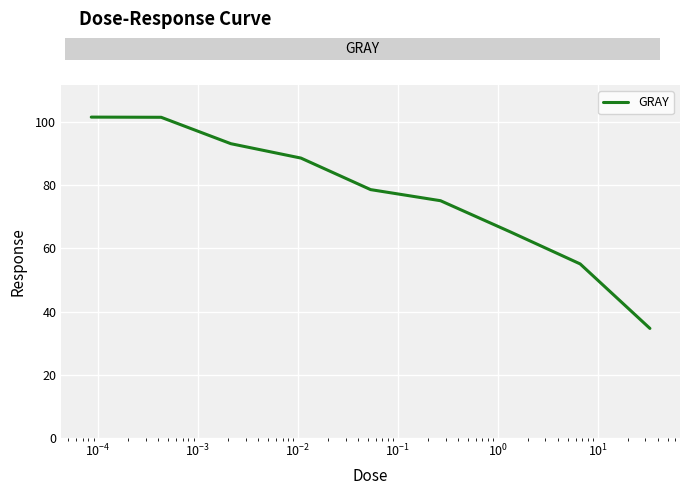

What is the minimum value shown in the chart?

34.7